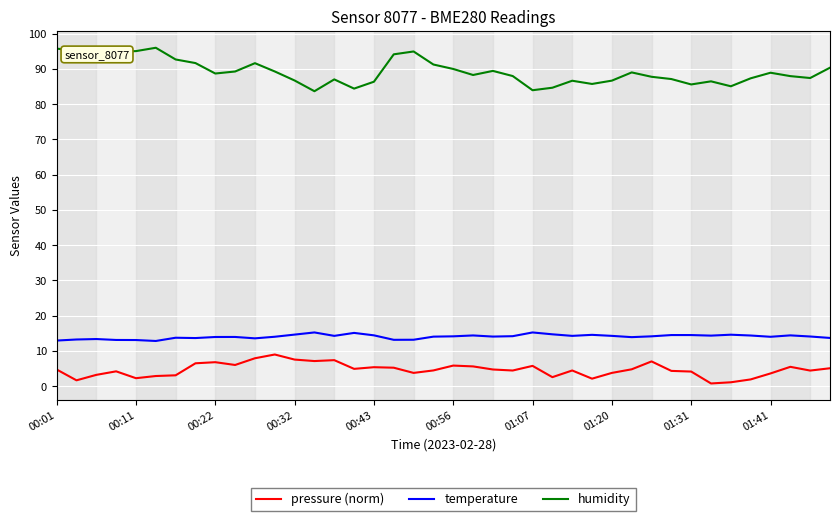

What is the maximum value shown in the chart?

96.0